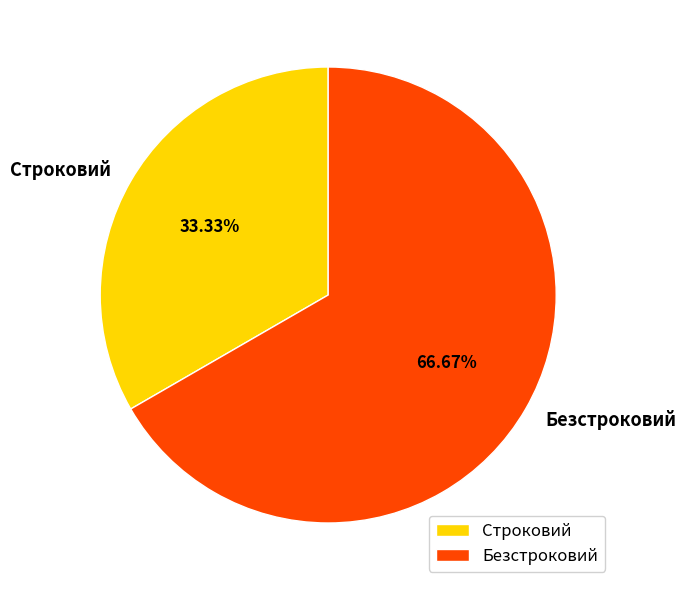

What is the total percentage of Строковий and Безстроковий?

100.0%